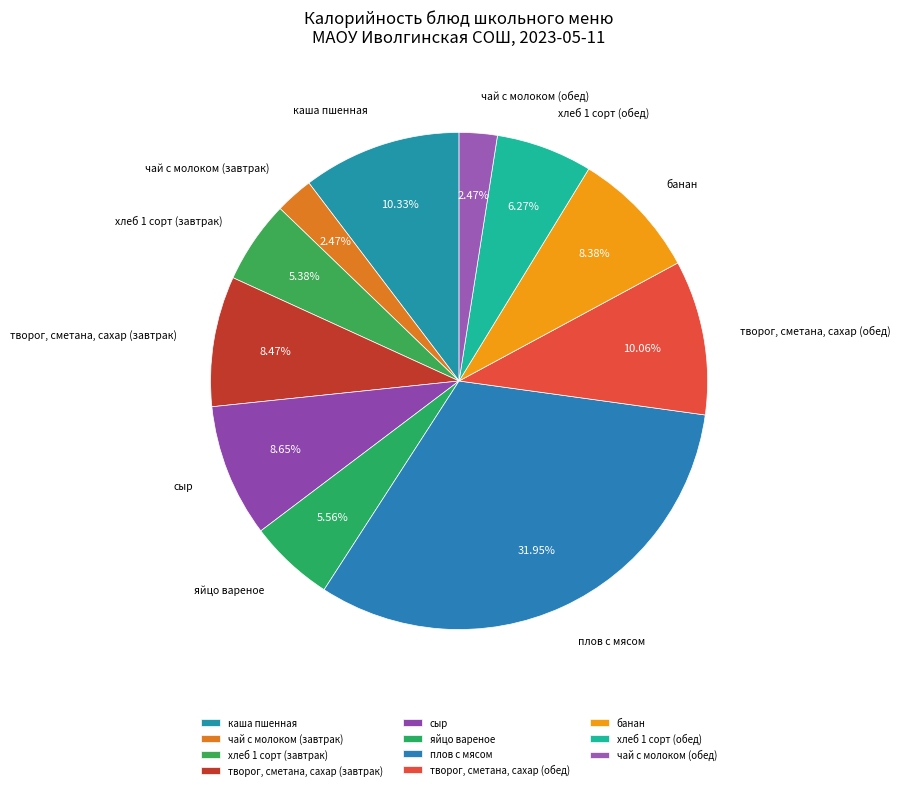

How many slices are in this pie chart?

11